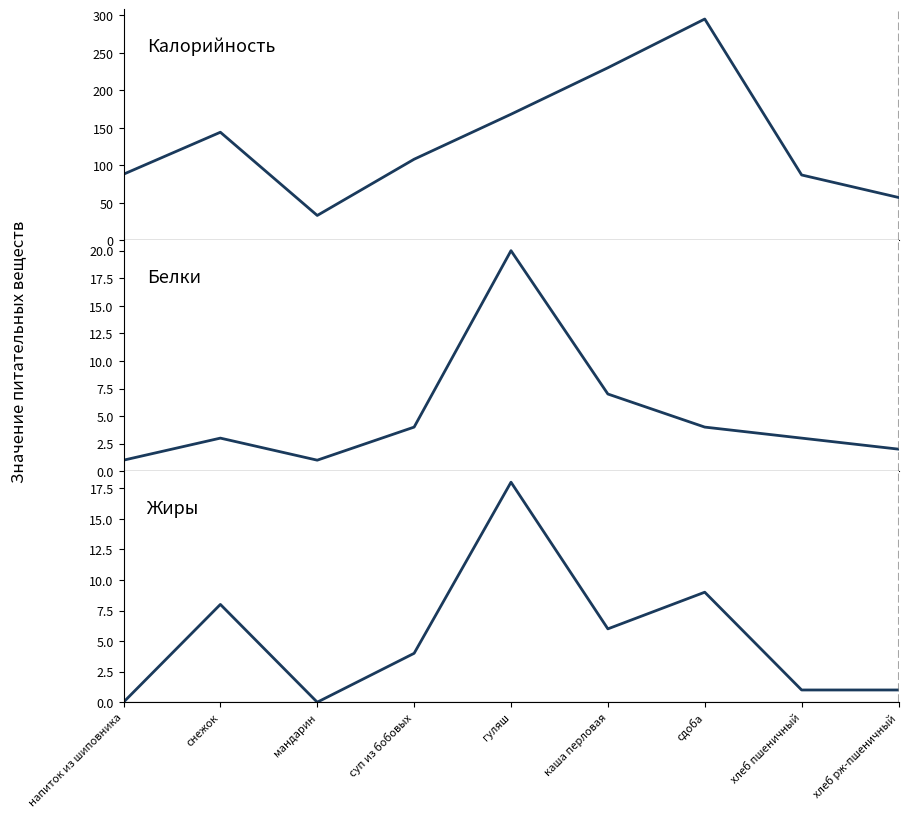

How many data points in Белки are less than 3?

3